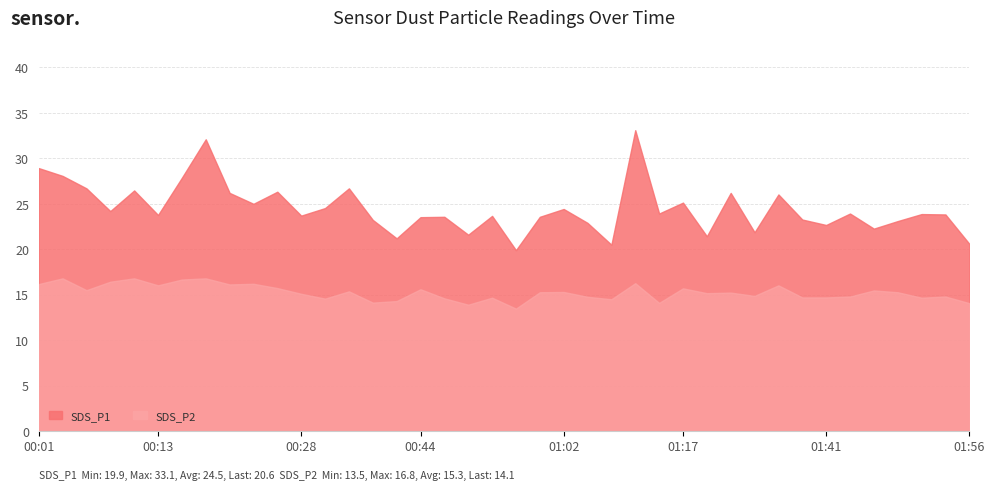

How many distinct data groups are displayed?

2